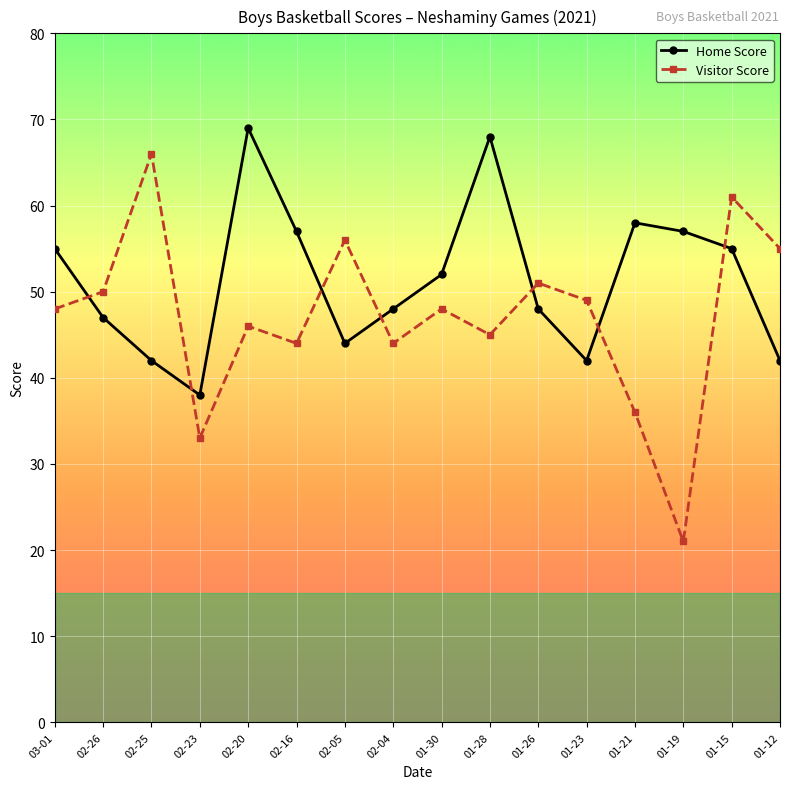

Reading right to left, what are all the values shown in this chart?

Home Score: 01-12=42	01-15=55	01-19=57	01-21=58	01-23=42	01-26=48	01-28=68	01-30=52	02-04=48	02-05=44	02-16=57	02-20=69	02-23=38	02-25=42	02-26=47	03-01=55
Visitor Score: 01-12=55	01-15=61	01-19=21	01-21=36	01-23=49	01-26=51	01-28=45	01-30=48	02-04=44	02-05=56	02-16=44	02-20=46	02-23=33	02-25=66	02-26=50	03-01=48